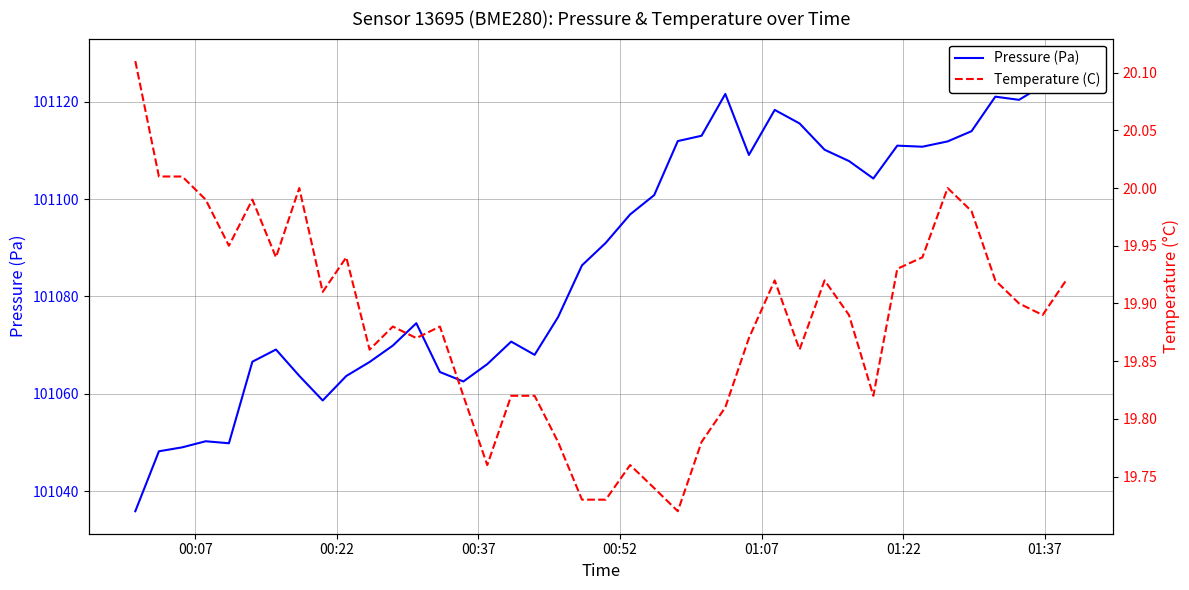

True or false: Pressure (Pa) has a value of 48817.2 at 01:37.

False